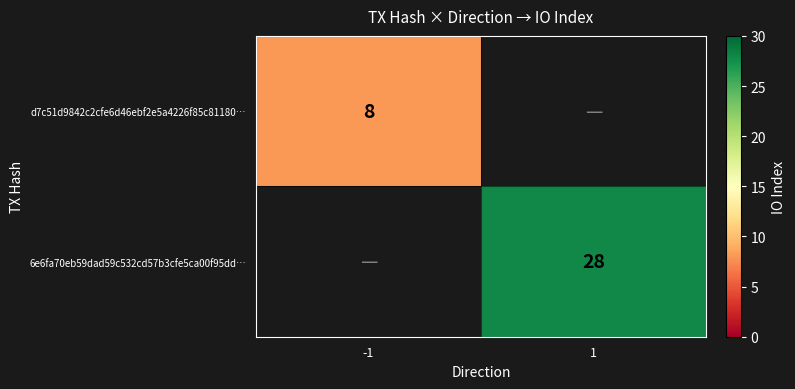

How many series are shown in this chart?

2